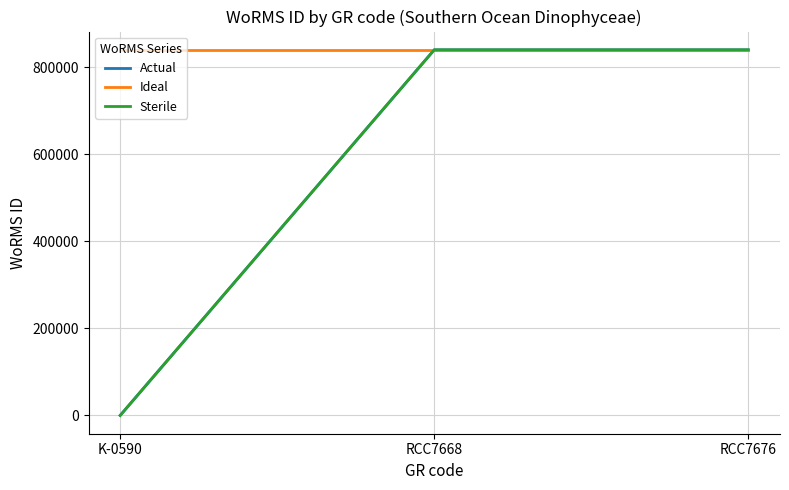

What is the total value across all series at RCC7676?

2520087